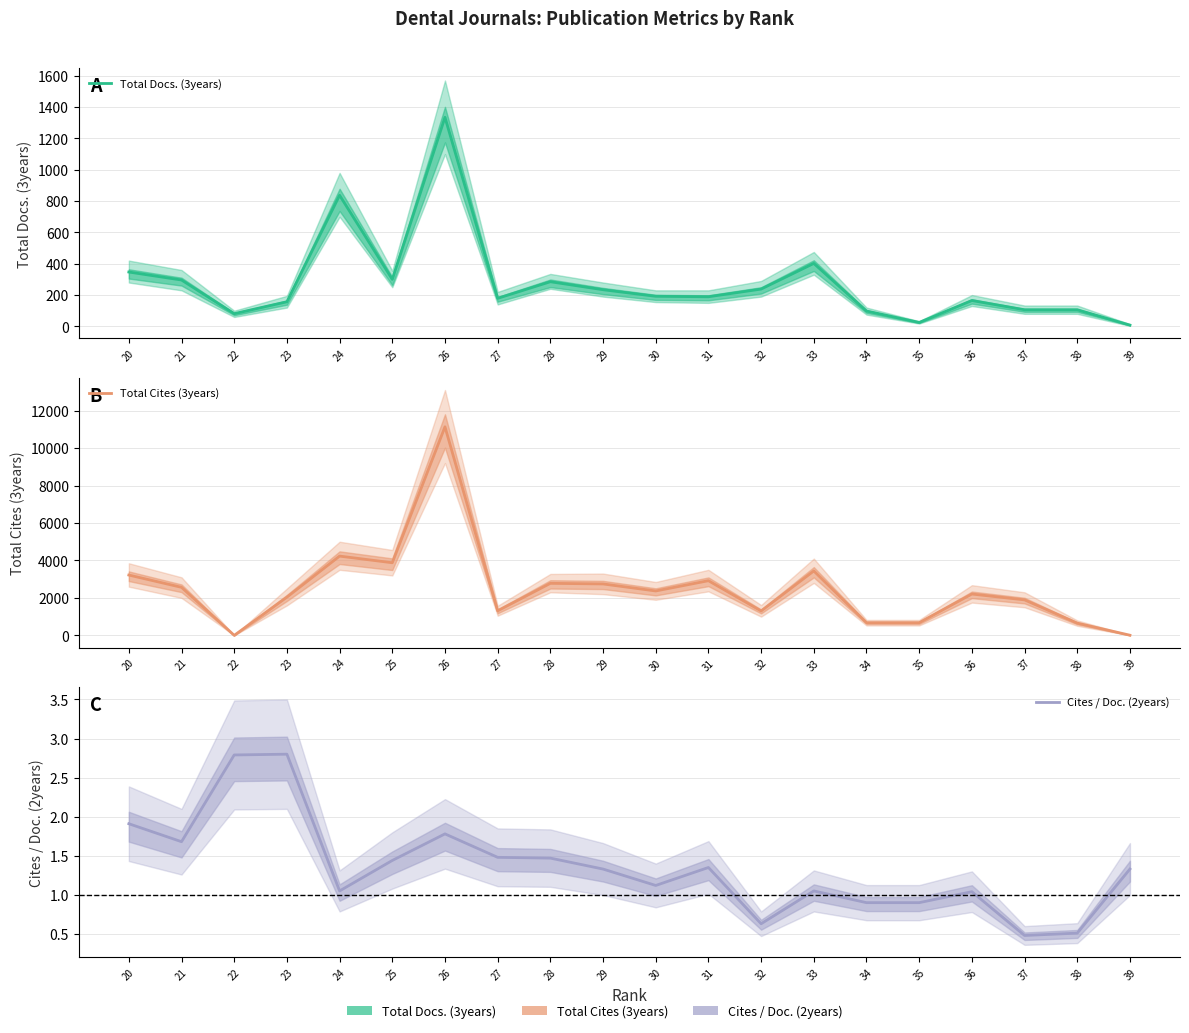

The value of Total Cites (3years) at 37 is 1895.0. True or false?

True